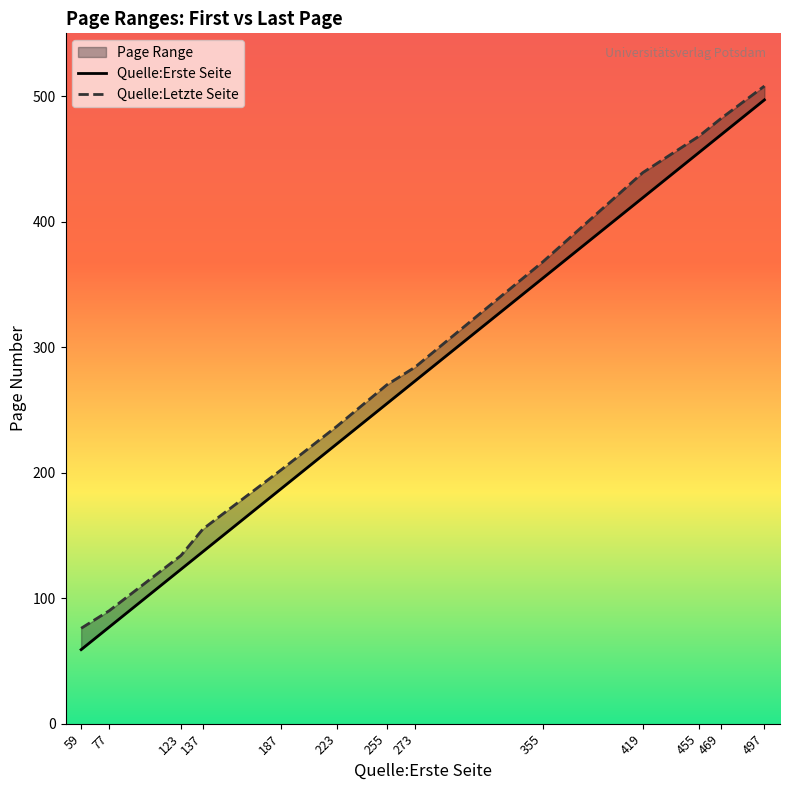

What is the value of the Quelle:Letzte Seite point at the 7th from the left?

270